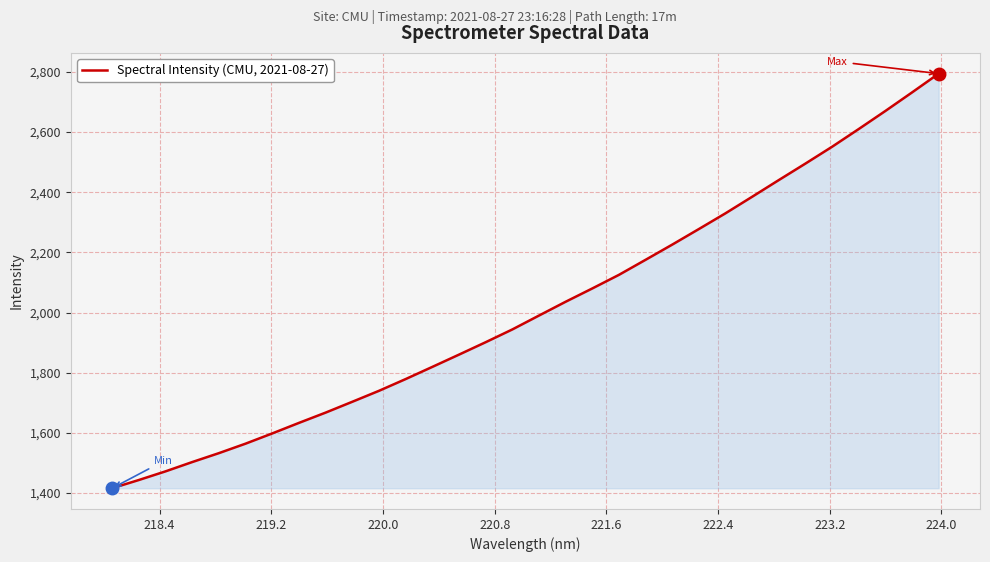

What is the smallest value displayed?

1416.1